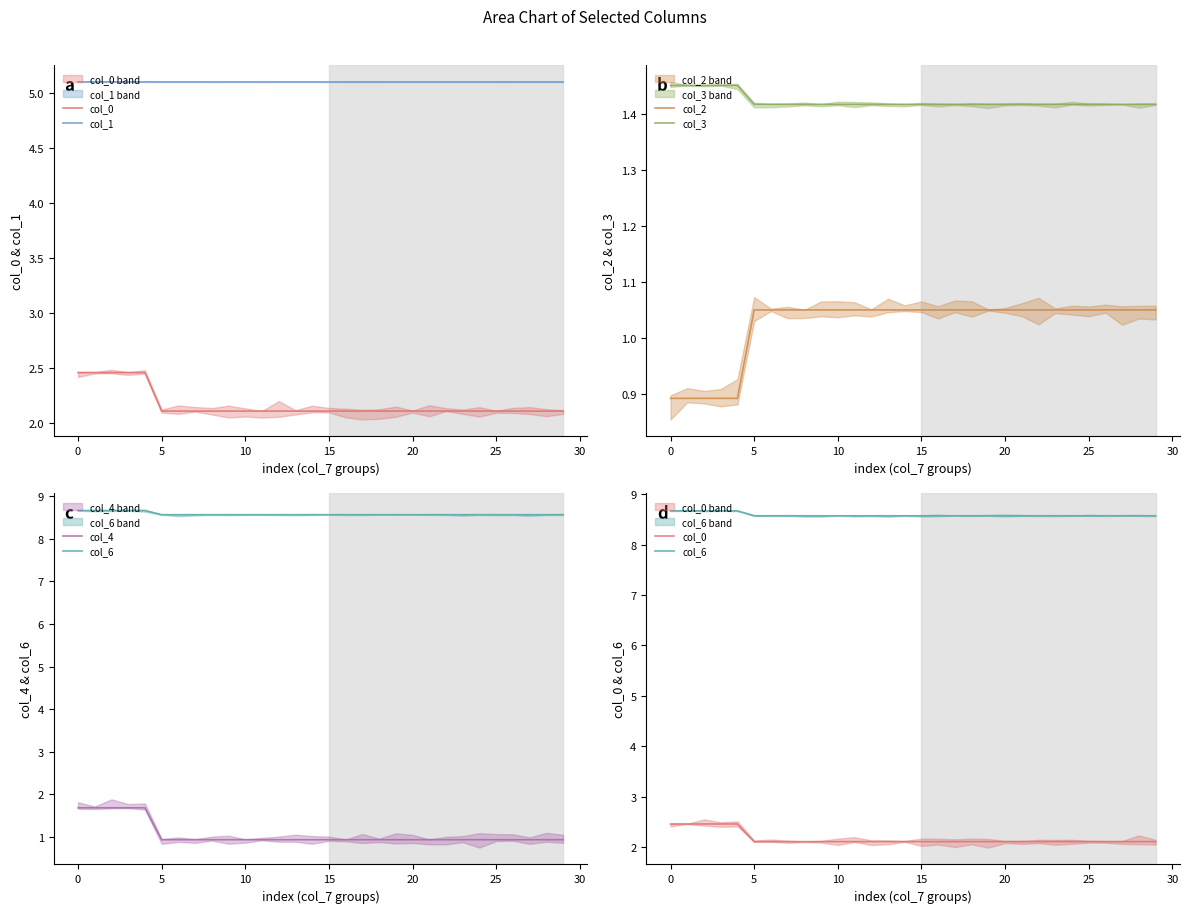

Which series changed the most between 0 and 25?

col_4